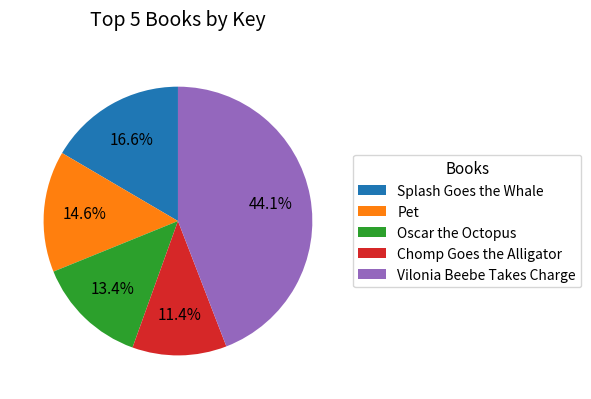

What percentage is the Oscar the Octopus slice, to the nearest percent?

13%